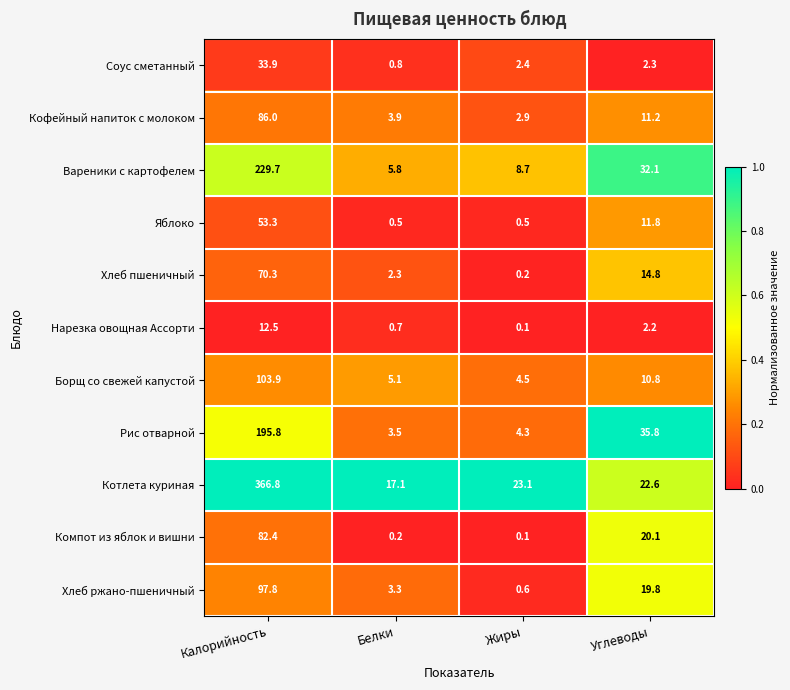

The Хлеб ржано-пшеничный series shows 19.8 at Углеводы. True or false?

True